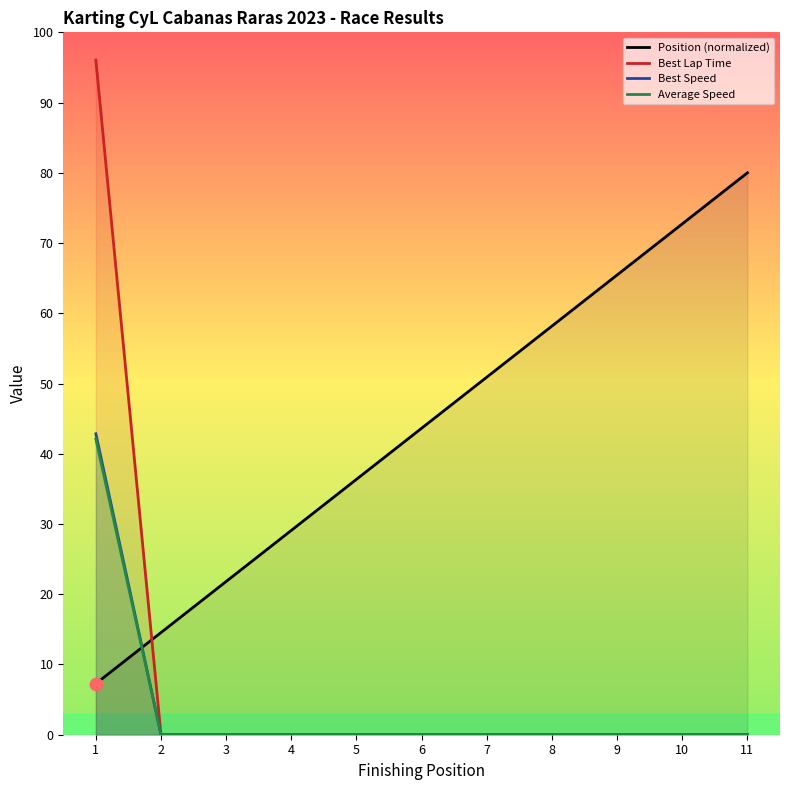

What are all the series names shown in the legend?

Position (normalized), Best Lap Time, Best Speed, Average Speed